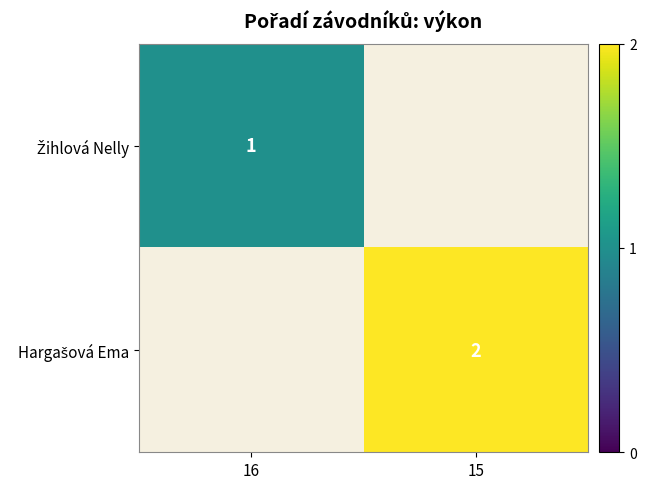

At how many categories does at least one series exceed 1?

1